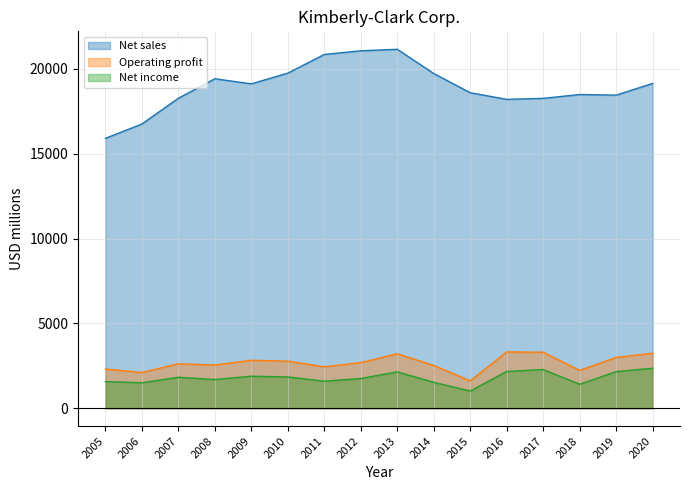

Reading right to left, extract all data points from this chart.

Net sales: 2020=19140	2019=18450	2018=18486	2017=18259	2016=18202	2015=18591	2014=19724	2013=21152	2012=21063	2011=20846	2010=19746	2009=19115	2008=19415	2007=18266	2006=16747	2005=15903
Operating profit: 2020=3244	2019=2991	2018=2229	2017=3299	2016=3317	2015=1613	2014=2521	2013=3208	2012=2686	2011=2442	2010=2773	2009=2825	2008=2547	2007=2616	2006=2102	2005=2311
Net income: 2020=2352	2019=2157	2018=1410	2017=2278	2016=2166	2015=1013	2014=1526	2013=2142	2012=1750	2011=1591	2010=1843	2009=1884	2008=1690	2007=1823	2006=1500	2005=1568